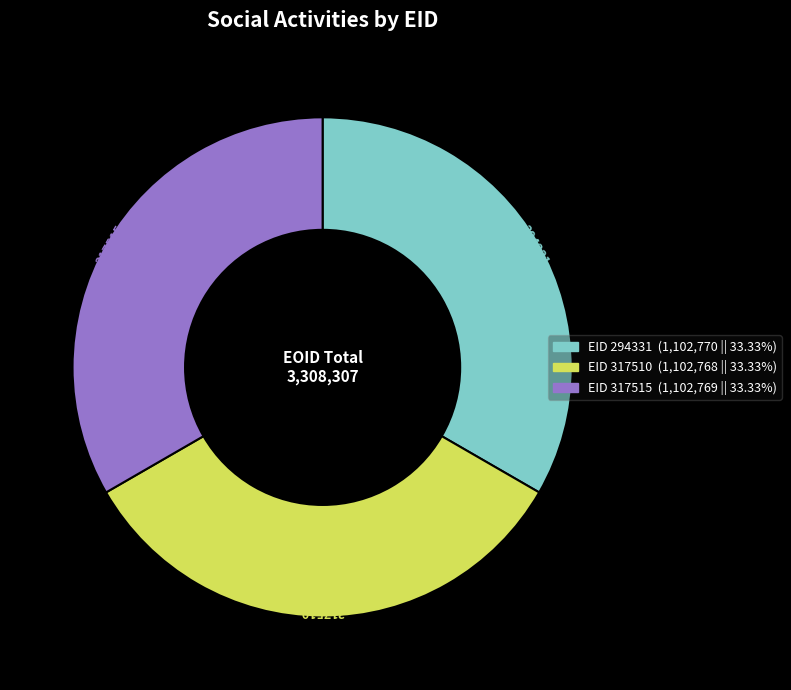

Is there a majority slice in this chart?

No